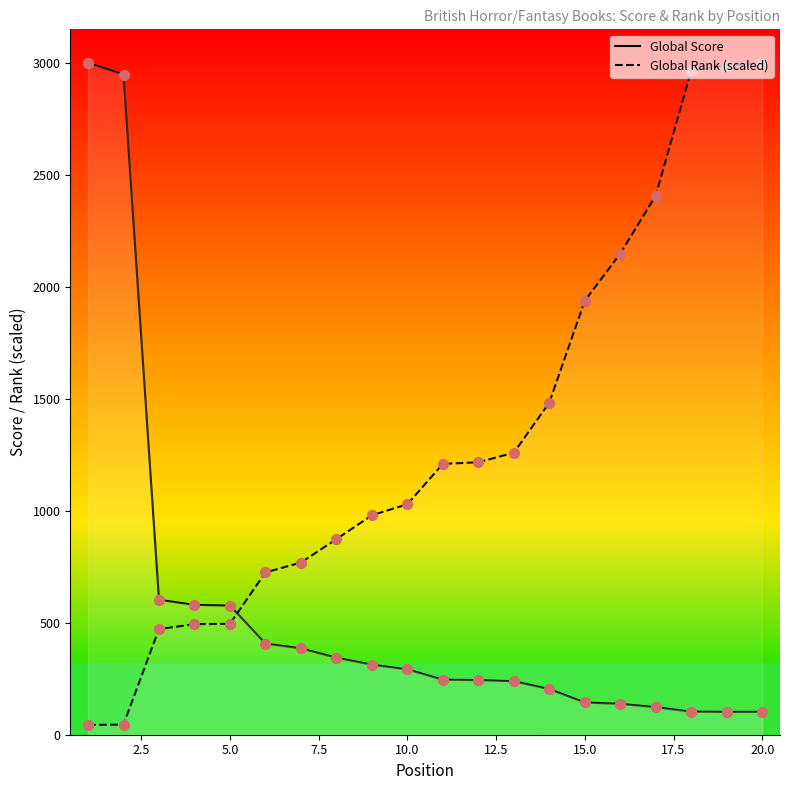

Which series has the largest total across all categories?

Global Rank (scaled)